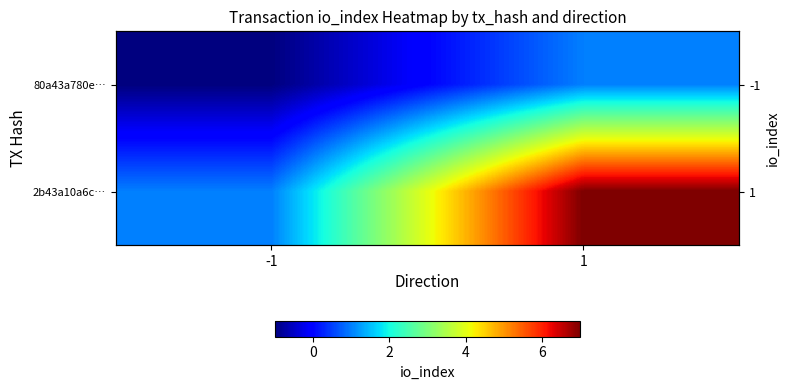

Which series has the largest range (max minus min)?

2b43a10a6c…